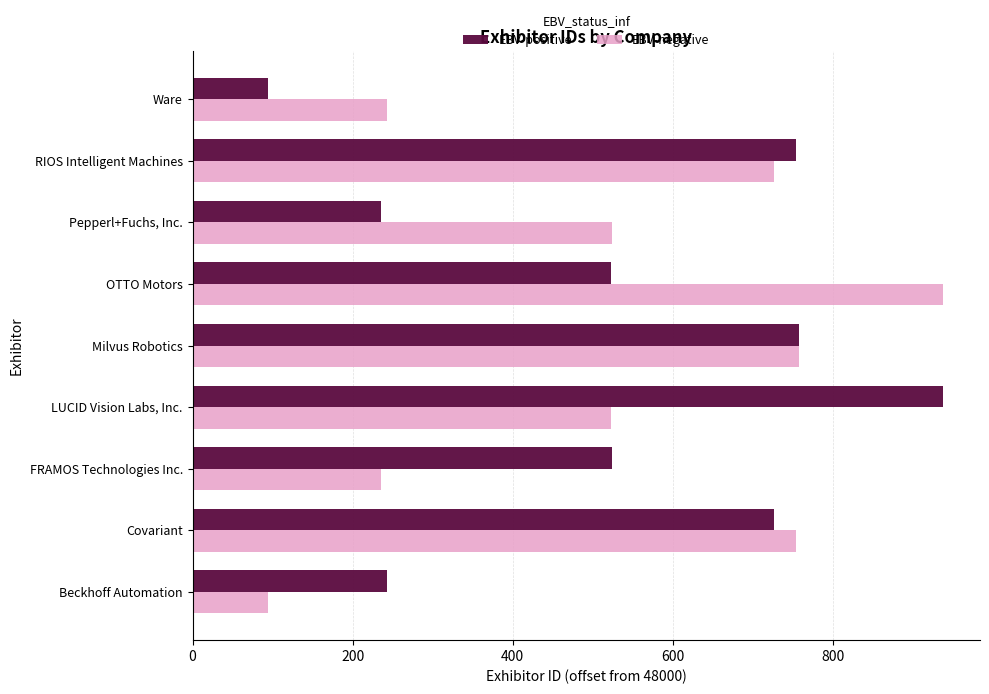

List the labels in order of EBV-negative value, largest first.

OTTO Motors, Milvus Robotics, Covariant, RIOS Intelligent Machines, Pepperl+Fuchs, Inc., LUCID Vision Labs, Inc., Ware, FRAMOS Technologies Inc., Beckhoff Automation